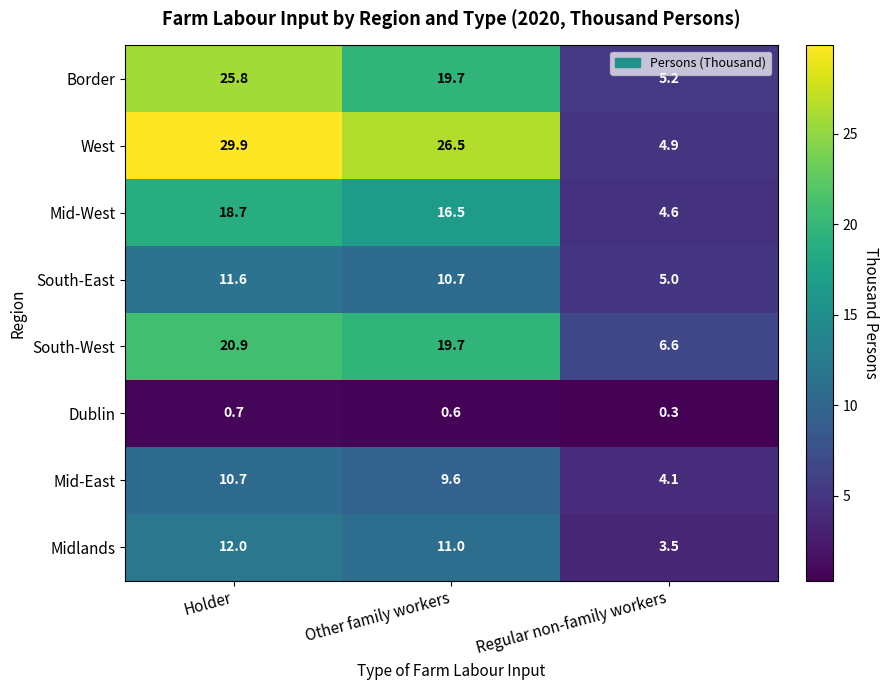

What is the approximate value of West at Regular non-family workers?

4.9